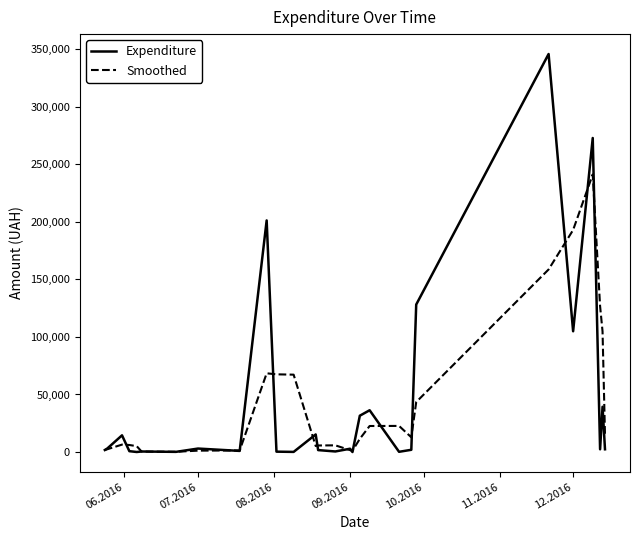

Which series has the widest spread of values?

Expenditure